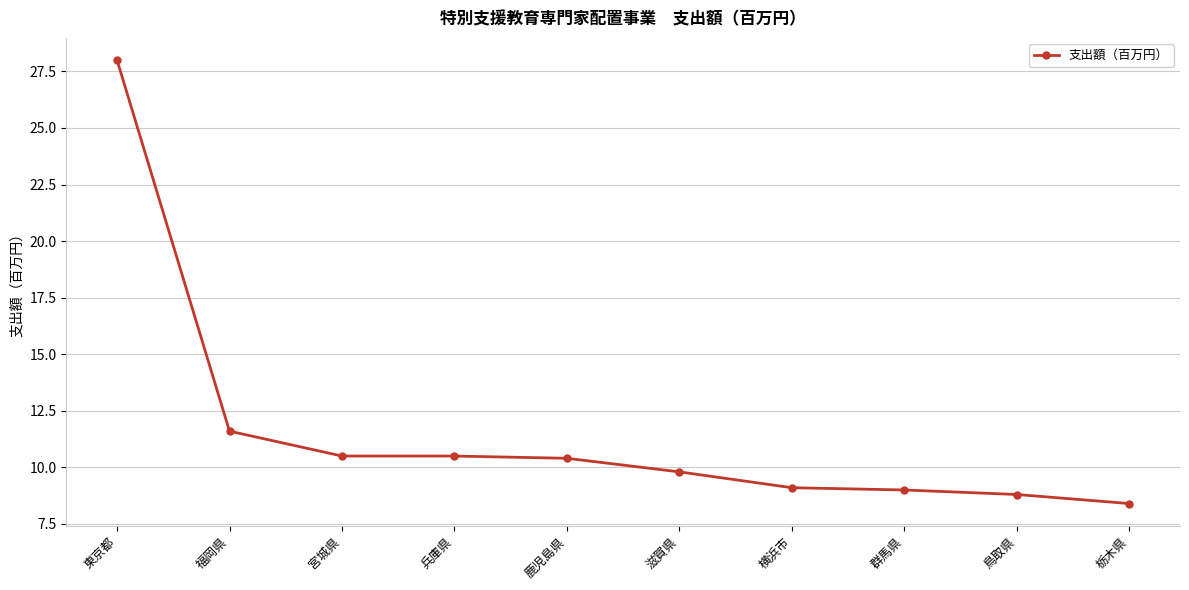

What is the minimum value shown in the chart?

8.4